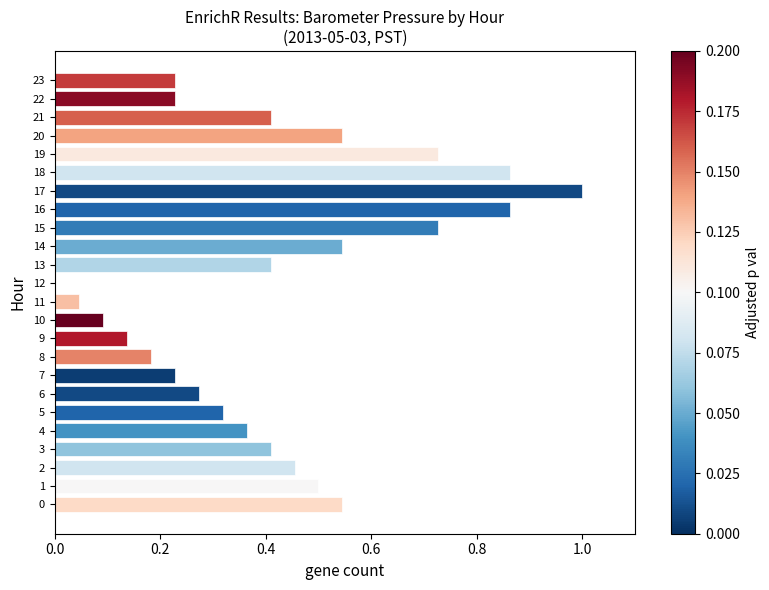

Which category has the highest value across all series?

17